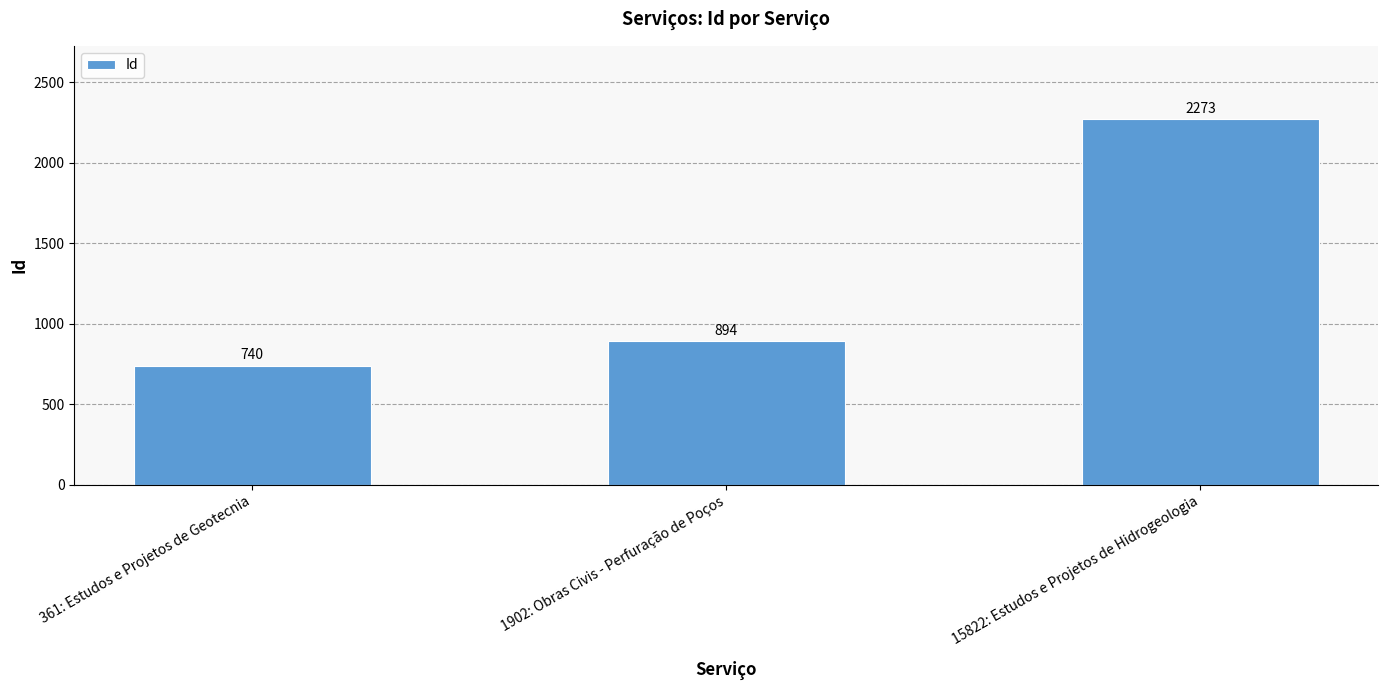

At which category does the chart reach its peak across all series?

15822: Estudos e Projetos de Hidrogeologia